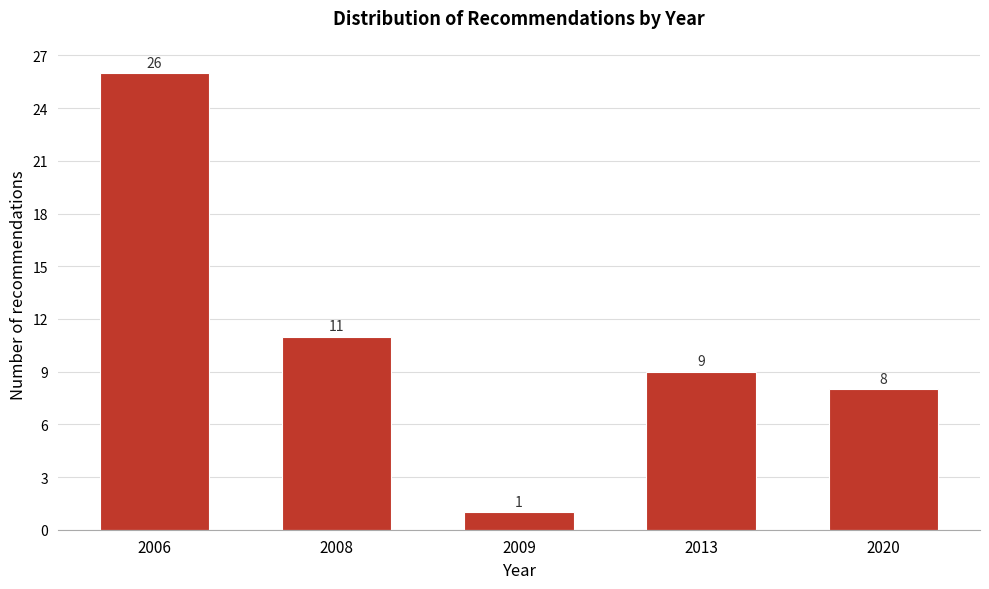

Reading left to right, extract all data points from this chart.

26	11	1	9	8